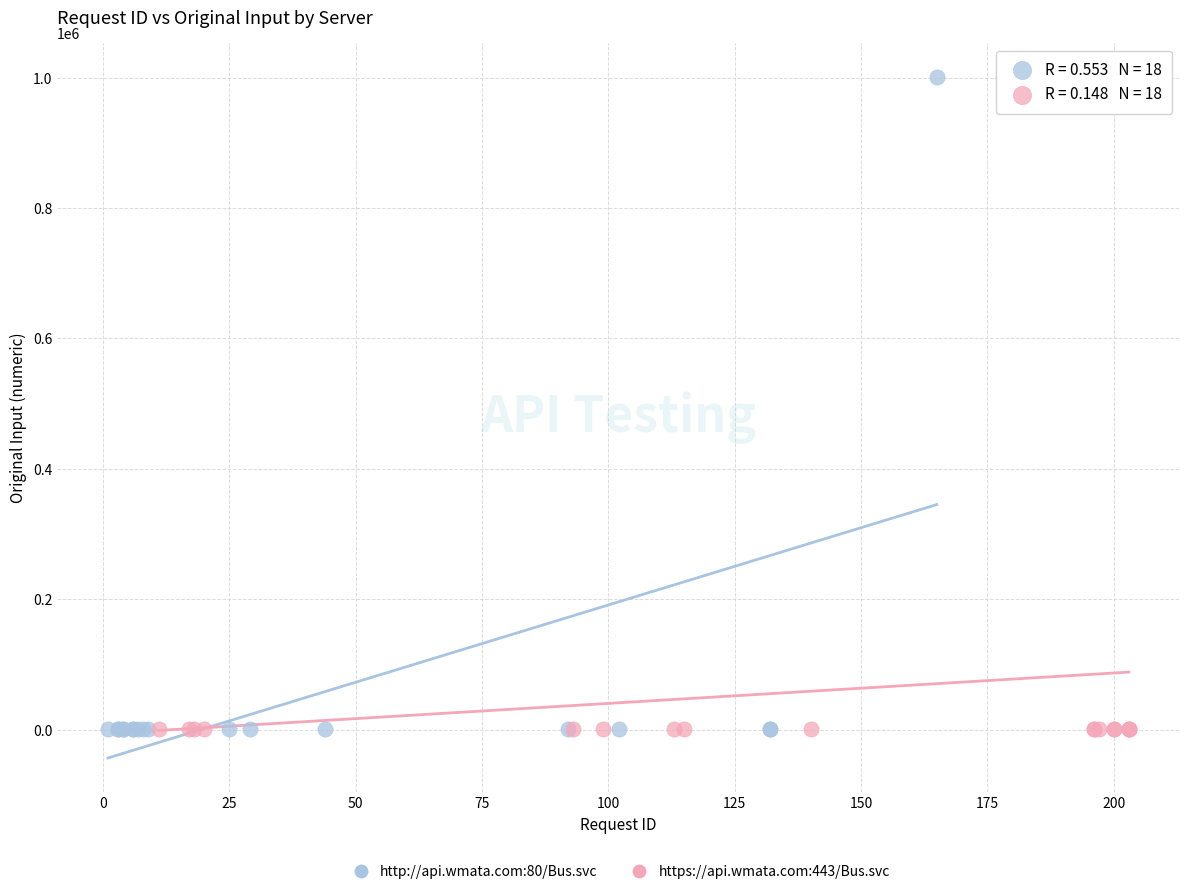

What are all the series names shown in the legend?

http://api.wmata.com:80/Bus.svc, https://api.wmata.com:443/Bus.svc